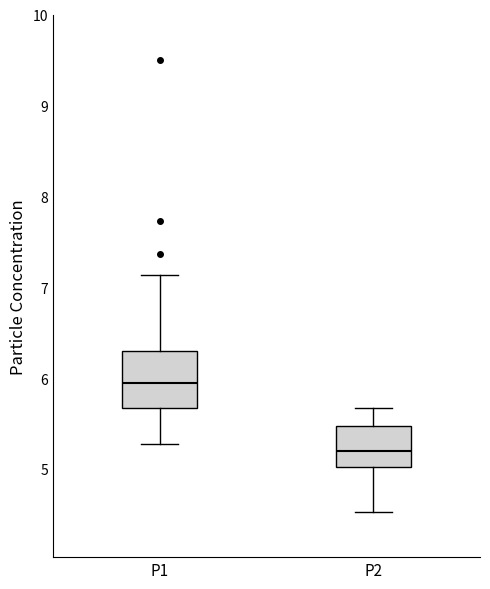

Where does the median line of the box for P2 sit on the y-axis? The values are not printed on the chart, so give them approximately, as read against the axis.

5.2